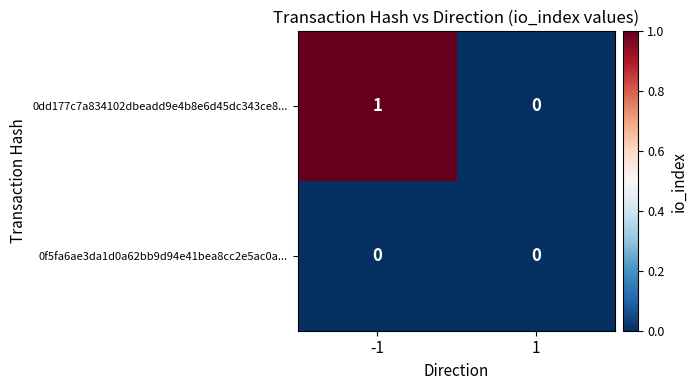

Reading left to right, extract all data points from this chart.

0dd177c7a834102dbeadd9e4b8e6d45dc343ce8...: -1=1	1=0
0f5fa6ae3da1d0a62bb9d94e41bea8cc2e5ac0a...: -1=0	1=0